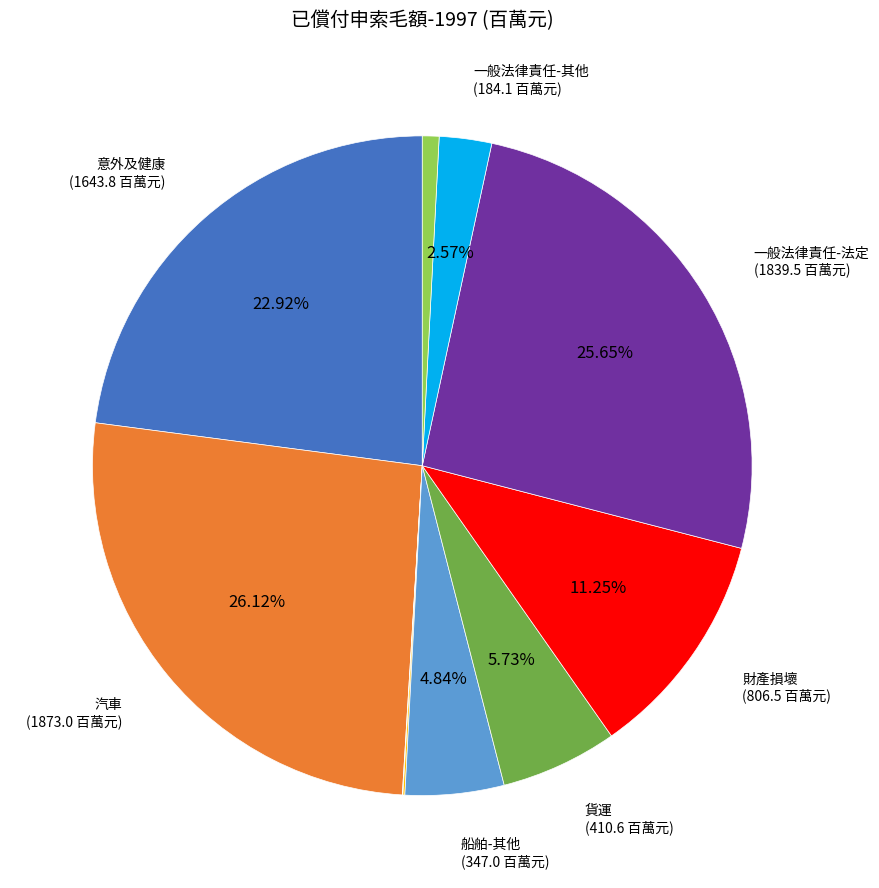

Does any single category account for the majority?

No